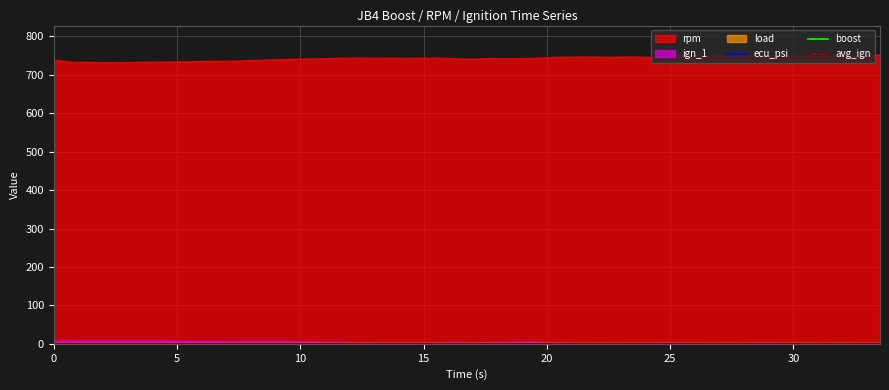

List the series in order of their peak value, lowest first.

avg_ign, ecu_psi, boost